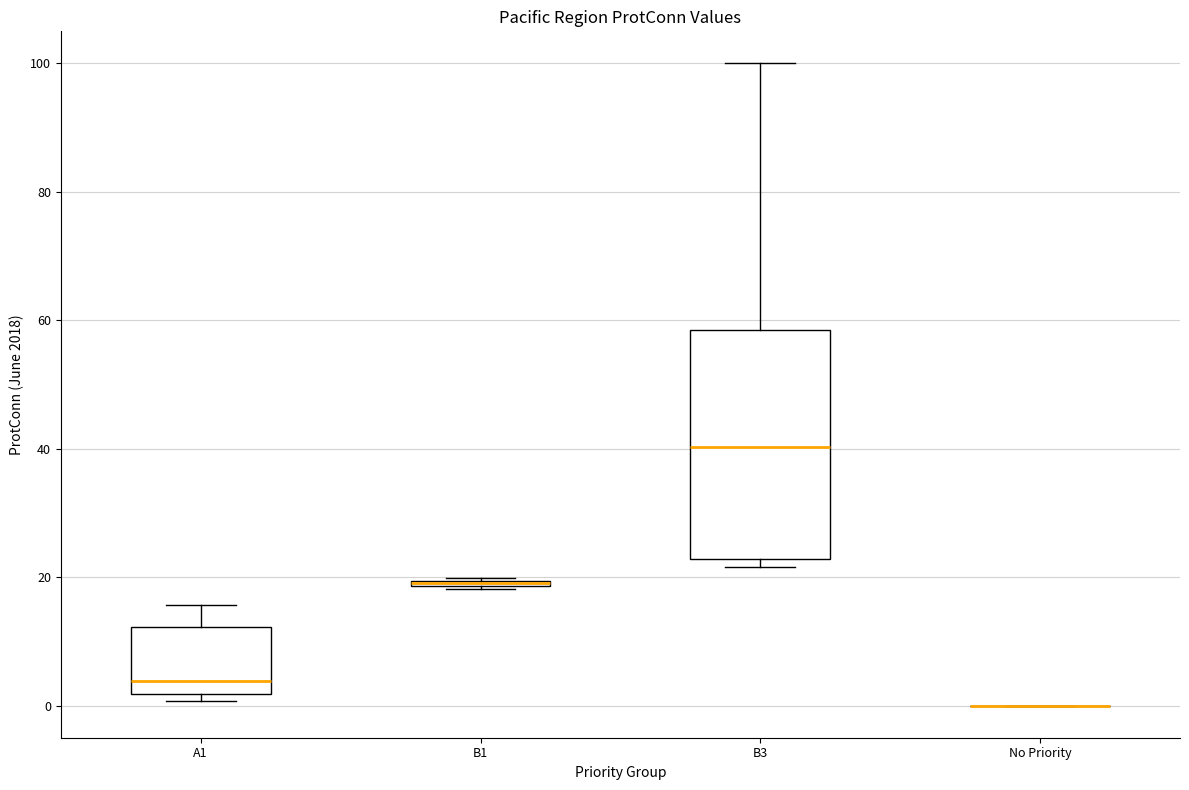

Which box is the tallest, from its lower edge to its upper edge?

B3